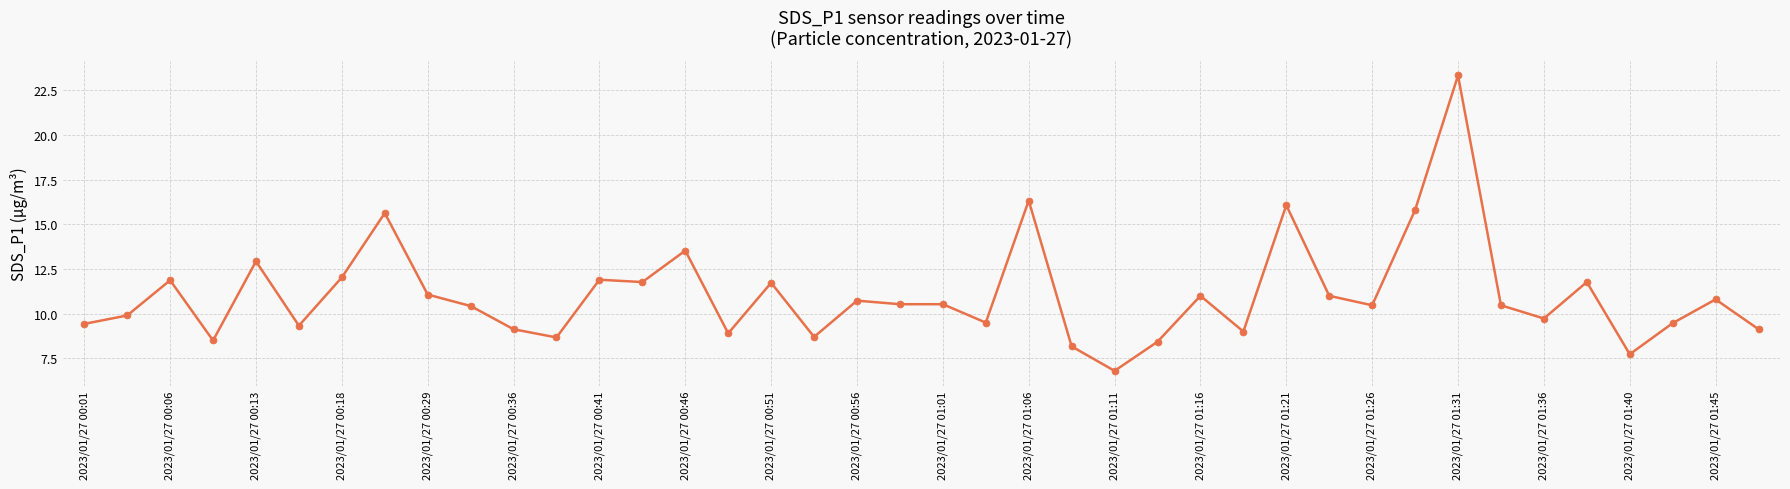

True or false: there are more than 2 points higher than both neighbors.

True